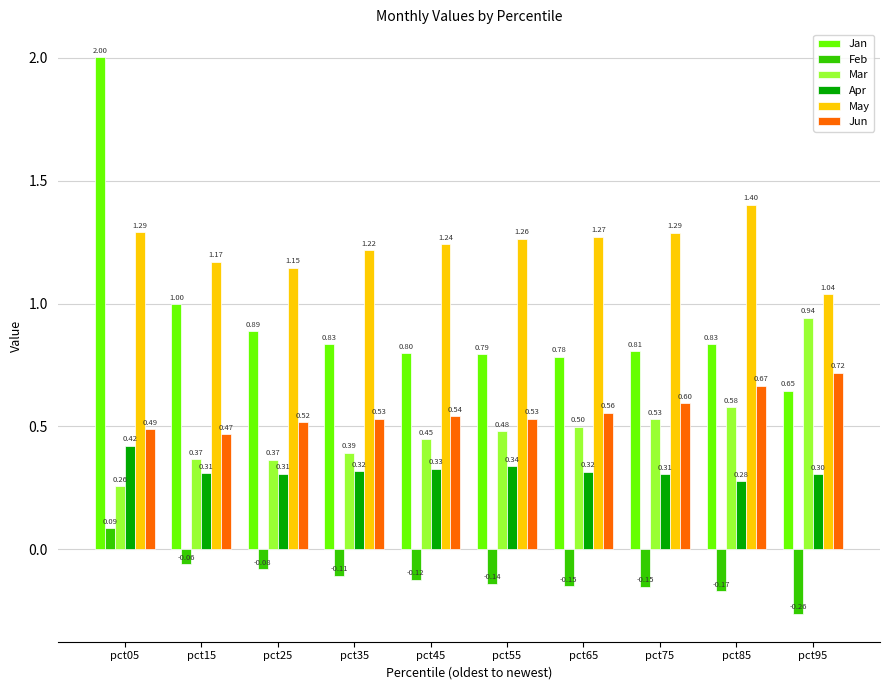

Count the Jun values in the range 0 to 1.

10